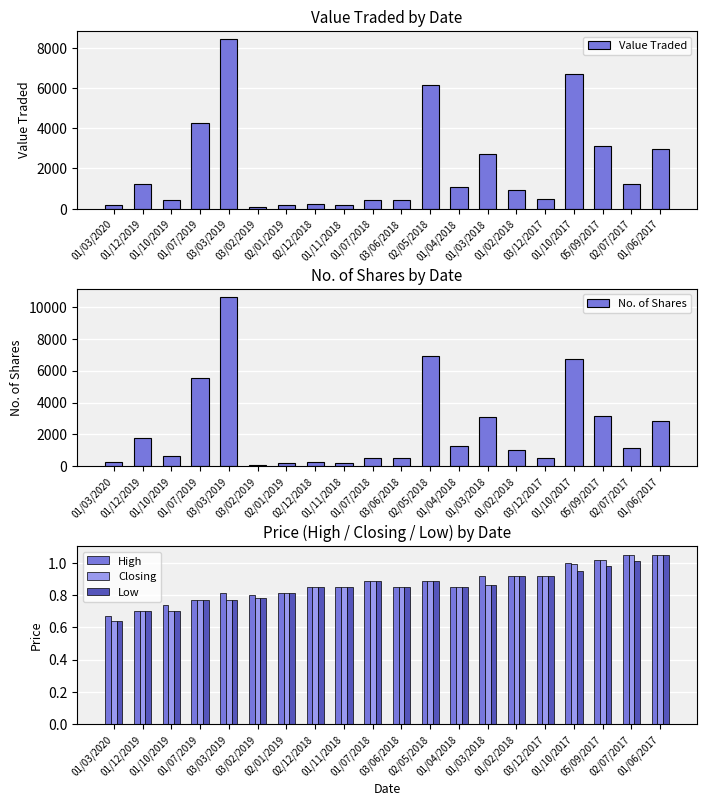

What is the smallest value displayed?

0.6